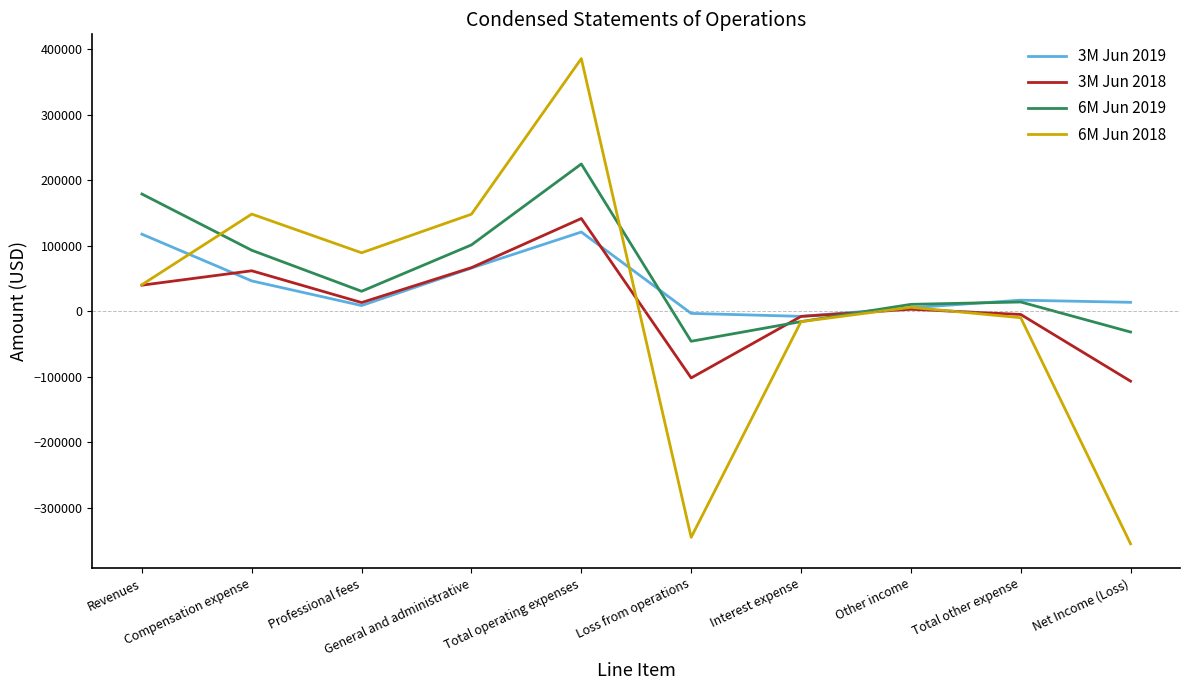

What is the difference between the maximum and minimum values in the 3M Jun 2018 series?

248050